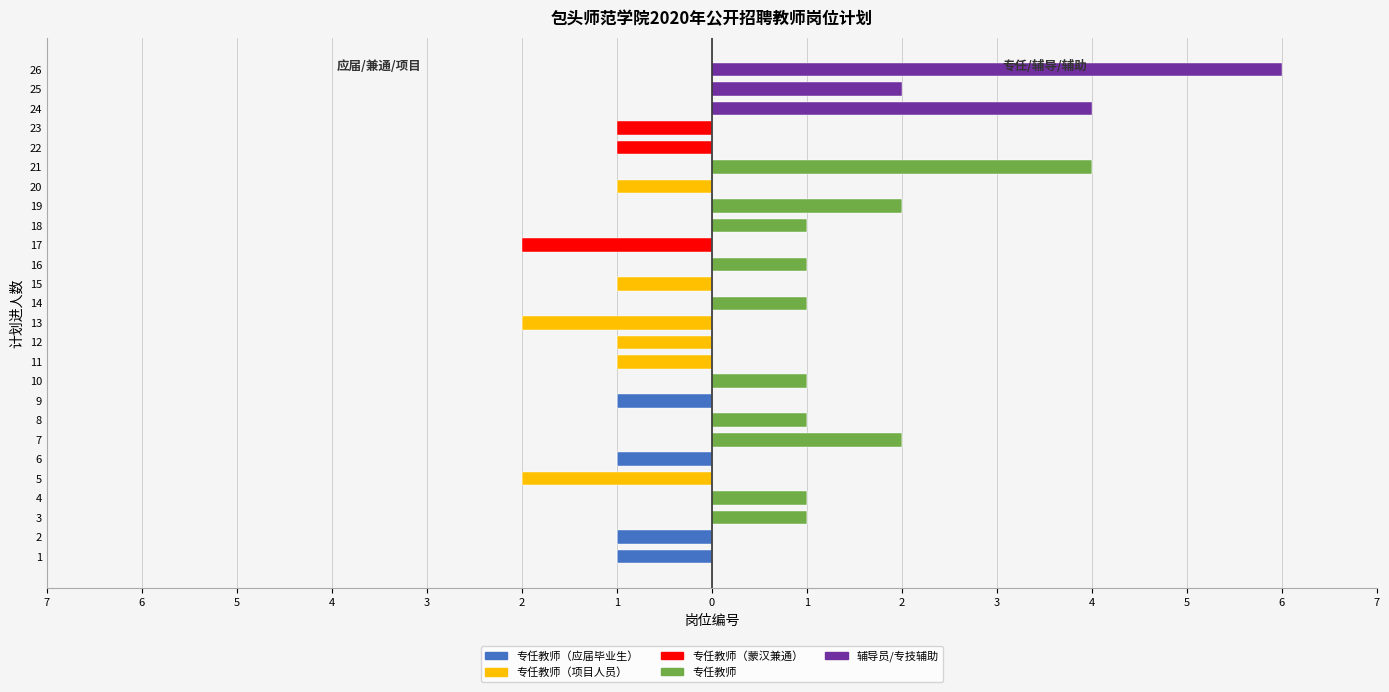

Reading left to right, what are all the values shown in this chart?

专任教师（应届毕业生）: -1	-1	0	0	0	-1	0	0	-1	0	0	0	0	0	0	0	0	0	0	0	0	0	0	0	0	0
专任教师（项目人员）: 0	0	0	0	-2	0	0	0	0	0	-1	-1	-2	0	-1	0	0	0	0	-1	0	0	0	0	0	0
专任教师（蒙汉兼通）: 0	0	0	0	0	0	0	0	0	0	0	0	0	0	0	0	-2	0	0	0	0	-1	-1	0	0	0
专任教师: 0	0	1	1	0	0	2	1	0	1	0	0	0	1	0	1	0	1	2	0	4	0	0	0	0	0
辅导员/专技辅助: 0	0	0	0	0	0	0	0	0	0	0	0	0	0	0	0	0	0	0	0	0	0	0	4	2	6